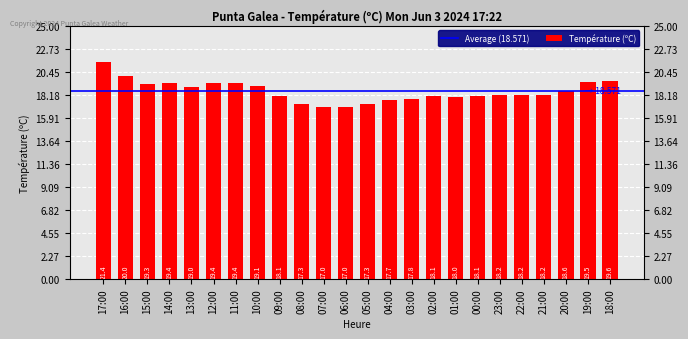

What is the maximum value shown in the chart?

21.4